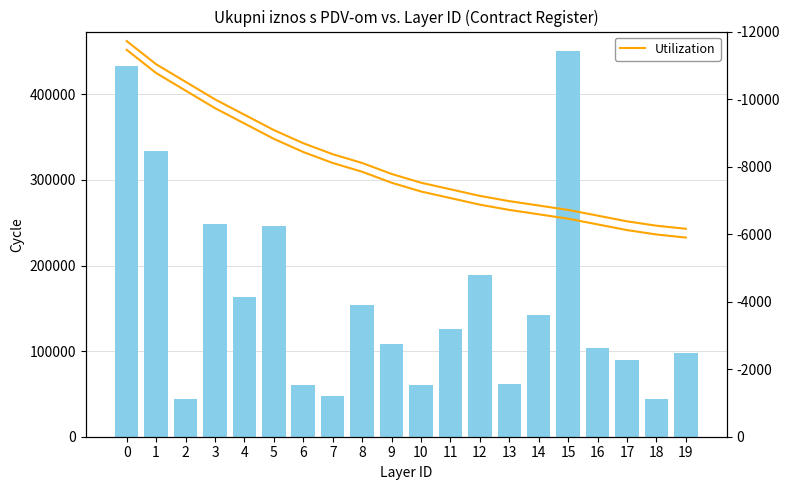

Is it true that Ukupni iznos s PDV-om equals 208673.9 at 1?

False